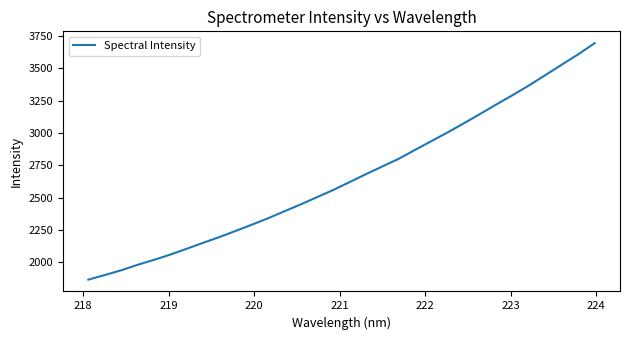

What is the minimum value shown in the chart?

1864.3